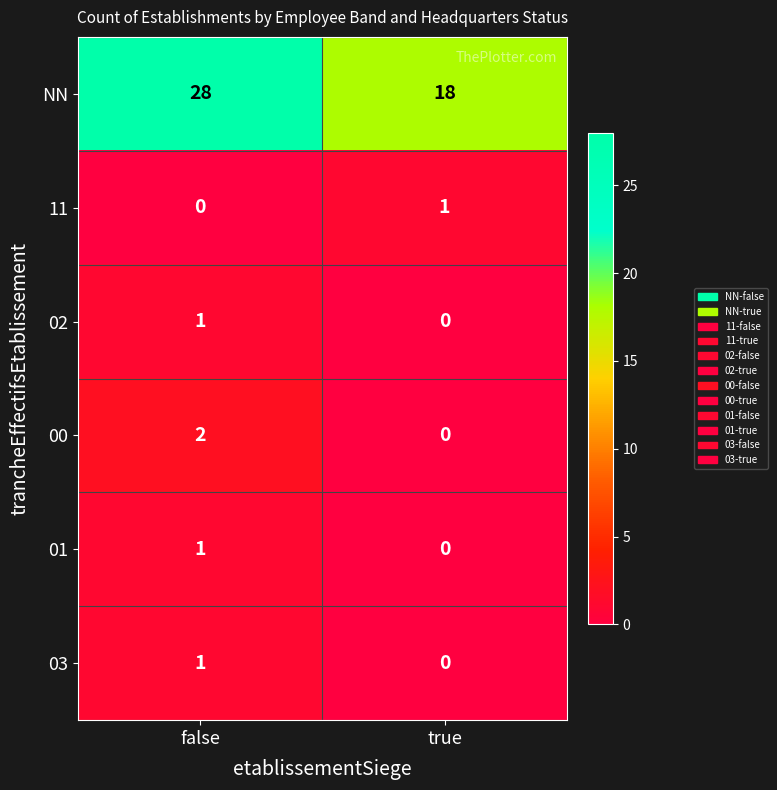

What is the spread (max minus min) of values at true?

18